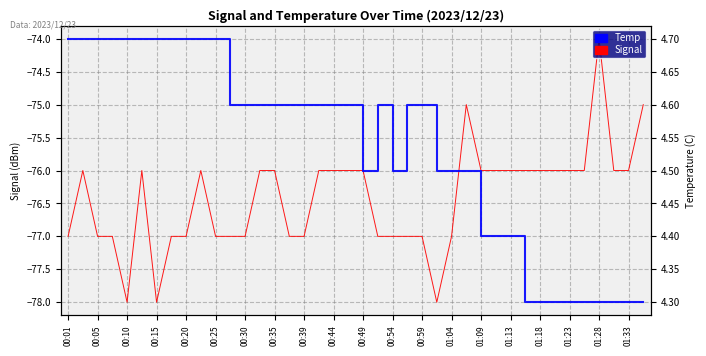

Reading left to right, list all the values displayed in this chart.

Signal: -77.0	-76.0	-77.0	-77.0	-78.0	-76.0	-78.0	-77.0	-77.0	-76.0	-77.0	-77.0	-77.0	-76.0	-76.0	-77.0	-77.0	-76.0	-76.0	-76.0	-76.0	-77.0	-77.0	-77.0	-77.0	-78.0	-77.0	-75.0	-76.0	-76.0	-76.0	-76.0	-76.0	-76.0	-76.0	-76.0	-74.0	-76.0	-76.0	-75.0
Temp: 4.7	4.7	4.7	4.7	4.7	4.7	4.7	4.7	4.7	4.7	4.7	4.6	4.6	4.6	4.6	4.6	4.6	4.6	4.6	4.6	4.5	4.6	4.5	4.6	4.6	4.5	4.5	4.5	4.4	4.4	4.4	4.3	4.3	4.3	4.3	4.3	4.3	4.3	4.3	4.3